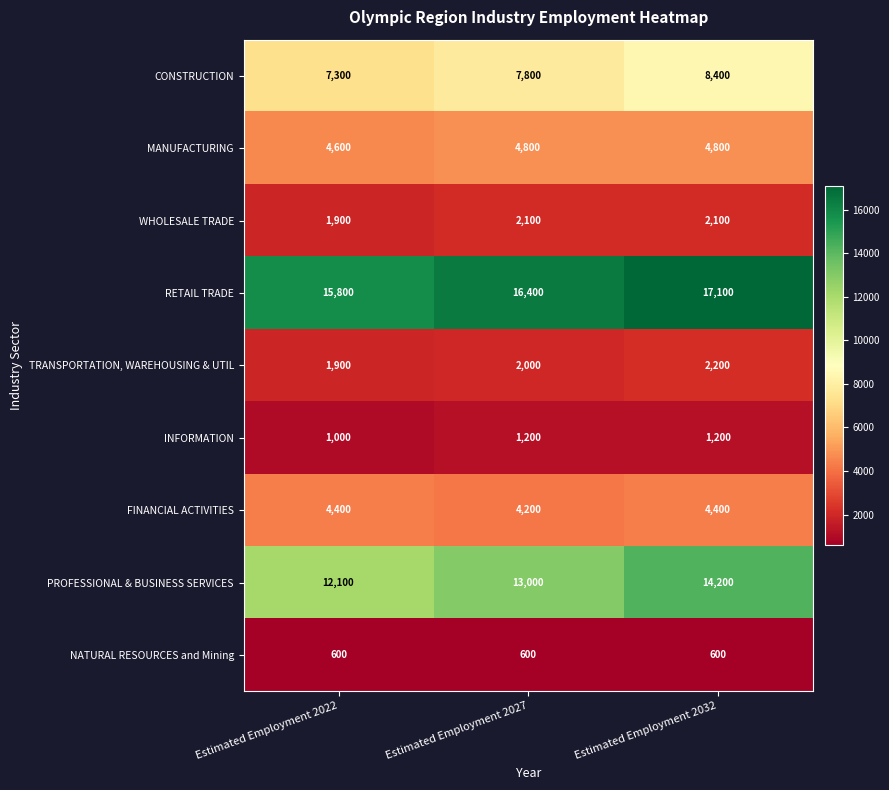

Which label corresponds to the largest value in the chart?

Estimated Employment 2032